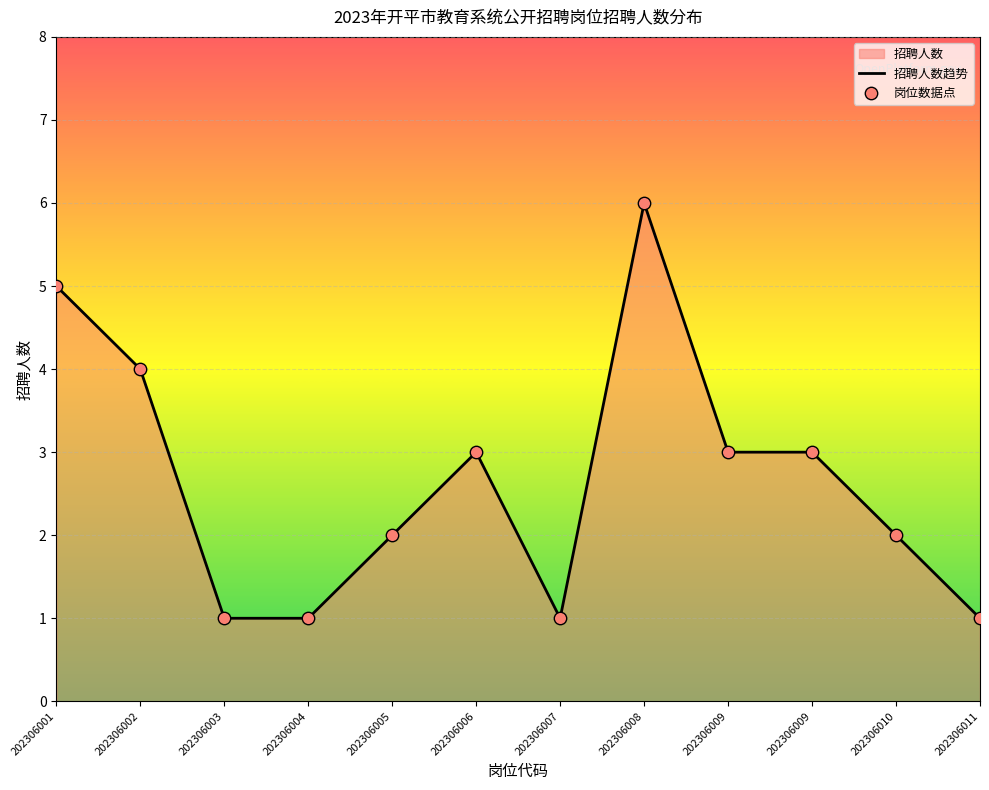

Between 202306009 and 202306008, which is larger?

202306008